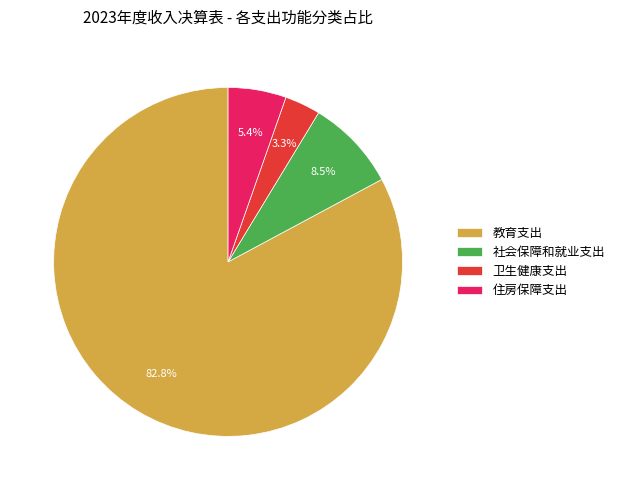

Which category has the smallest portion of the pie?

卫生健康支出